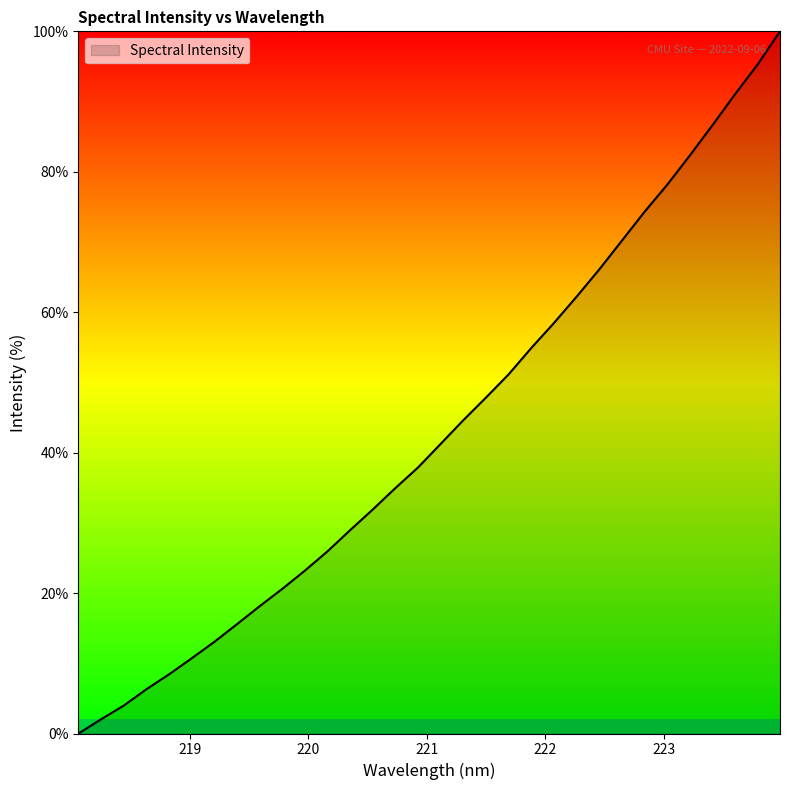

What is the difference between the maximum and minimum values?

100.0